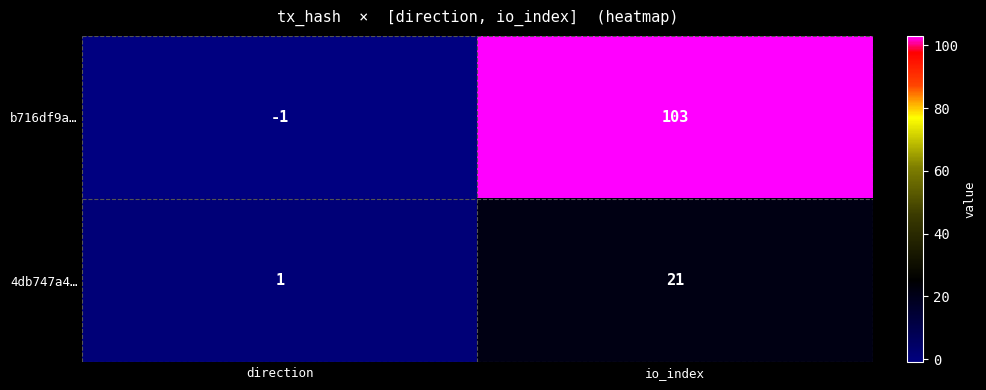

Reading left to right, transcribe all the data shown in this chart.

b716df9a…: direction=-1	io_index=103
4db747a4…: direction=1	io_index=21